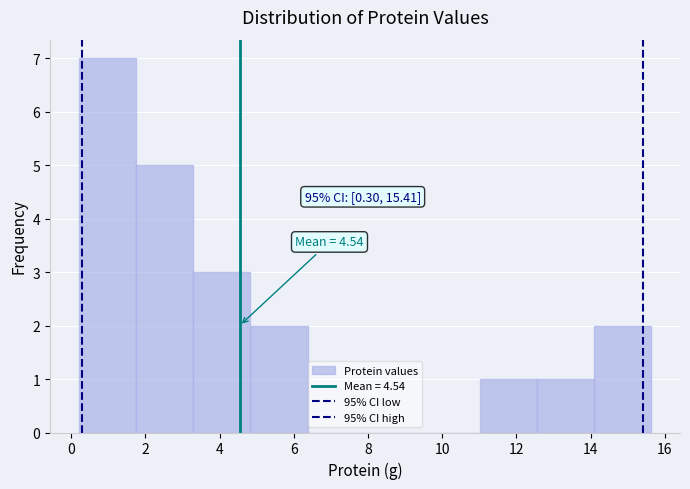

Over which range of the x-axis is the bar tallest?

0.2 to 1.8